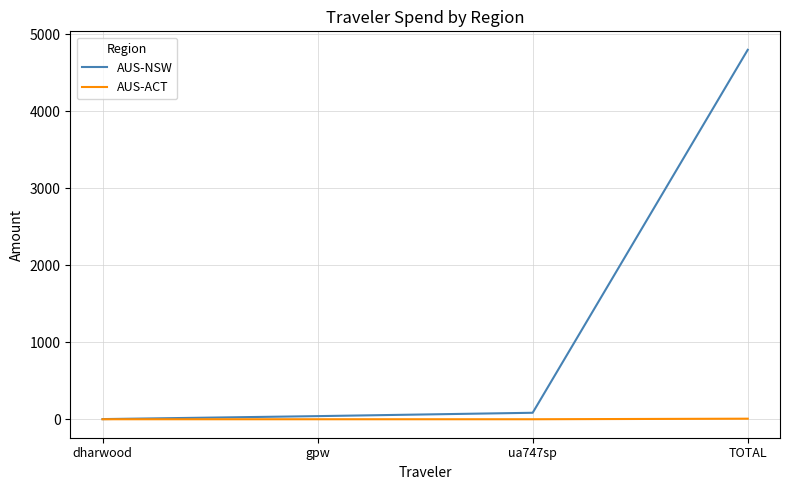

The AUS-NSW series shows 1011.9 at TOTAL. True or false?

False